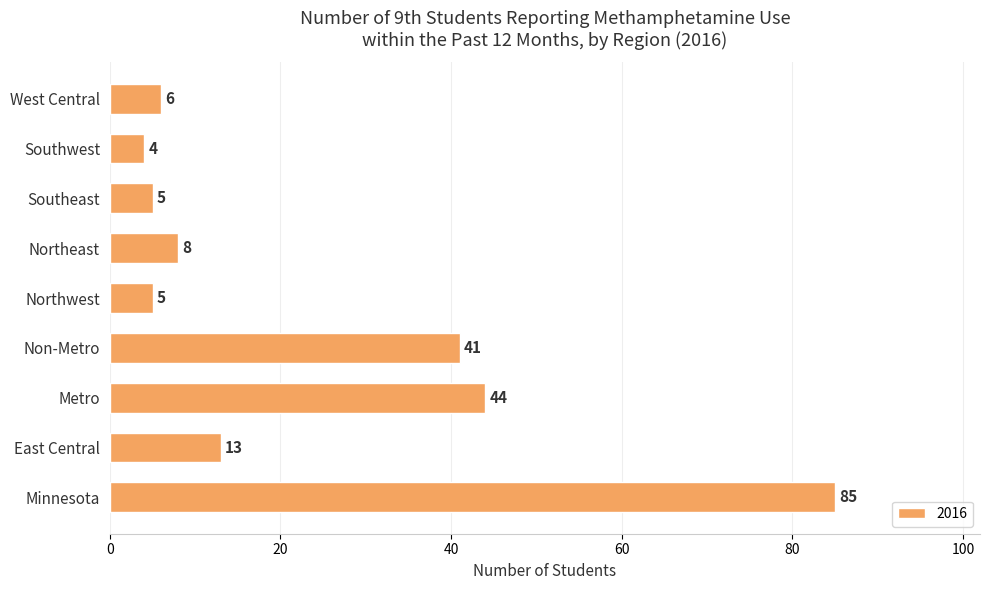

Is it true that the value at Northeast is 8?

True